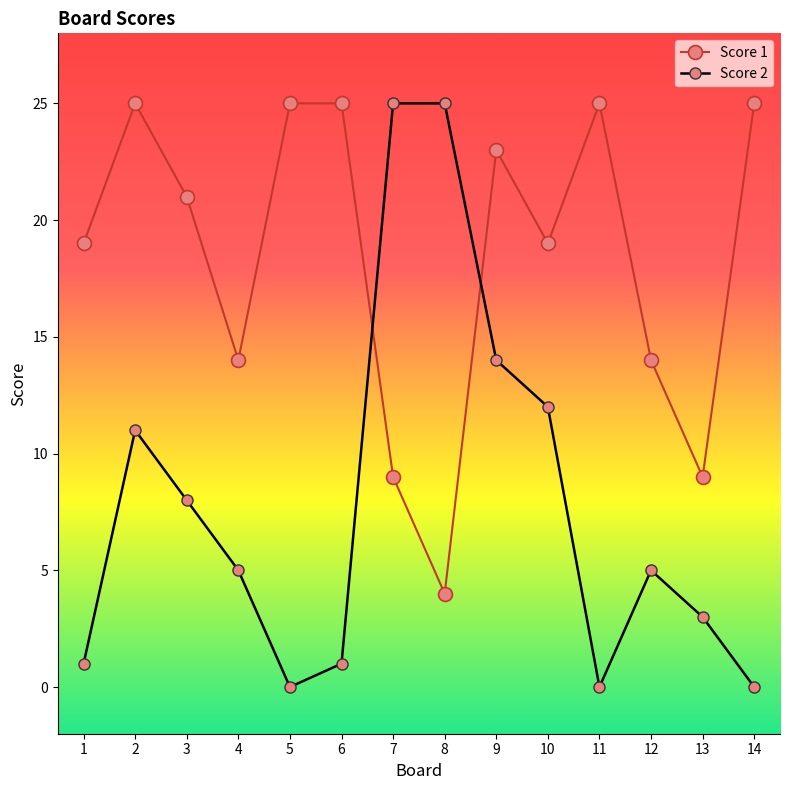

How many values in the Score 1 series are below 21?

7